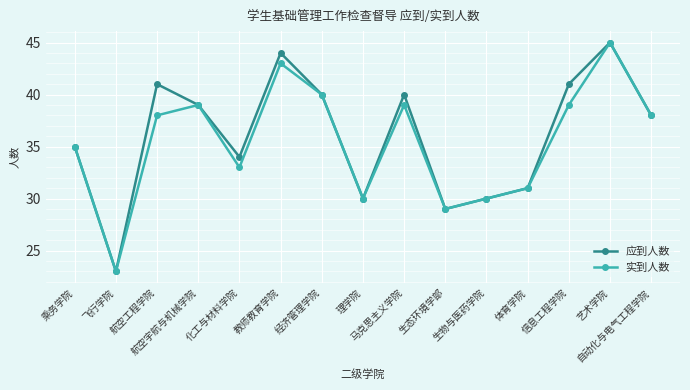

What is the highest value of the 实到人数 series?

45